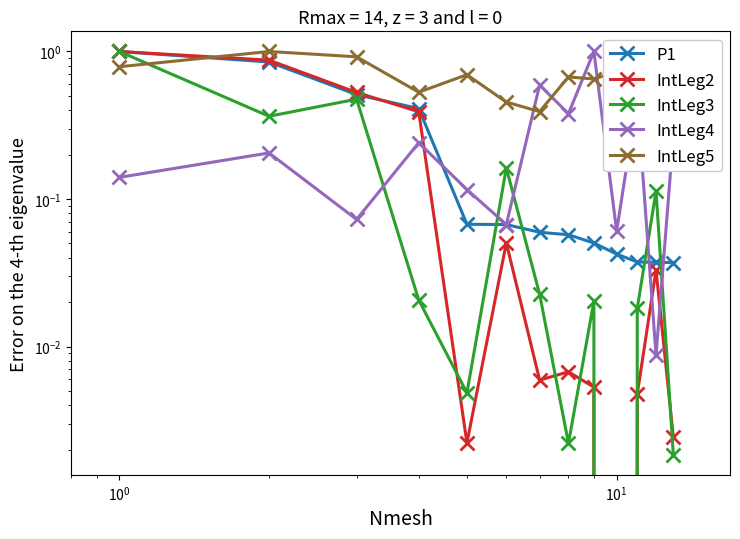

Count the number of categories in the chart.

13